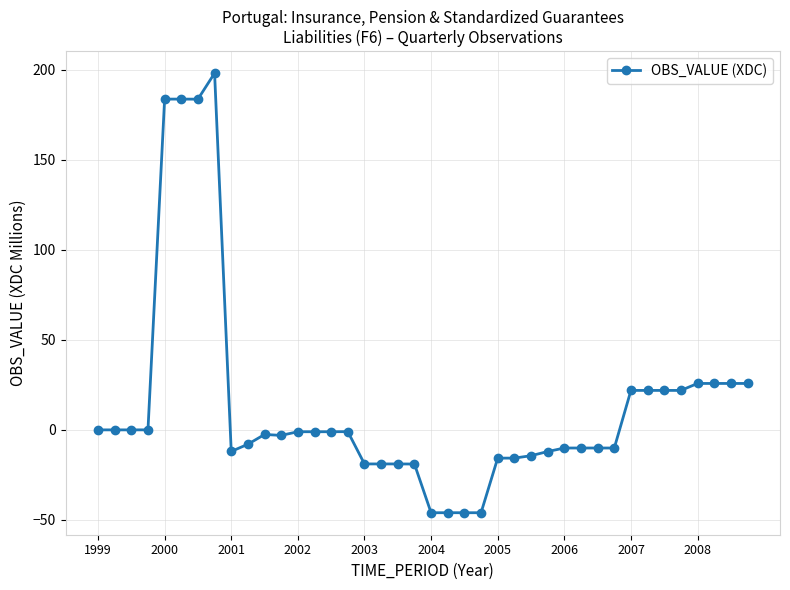

What is the greatest value displayed?

198.0